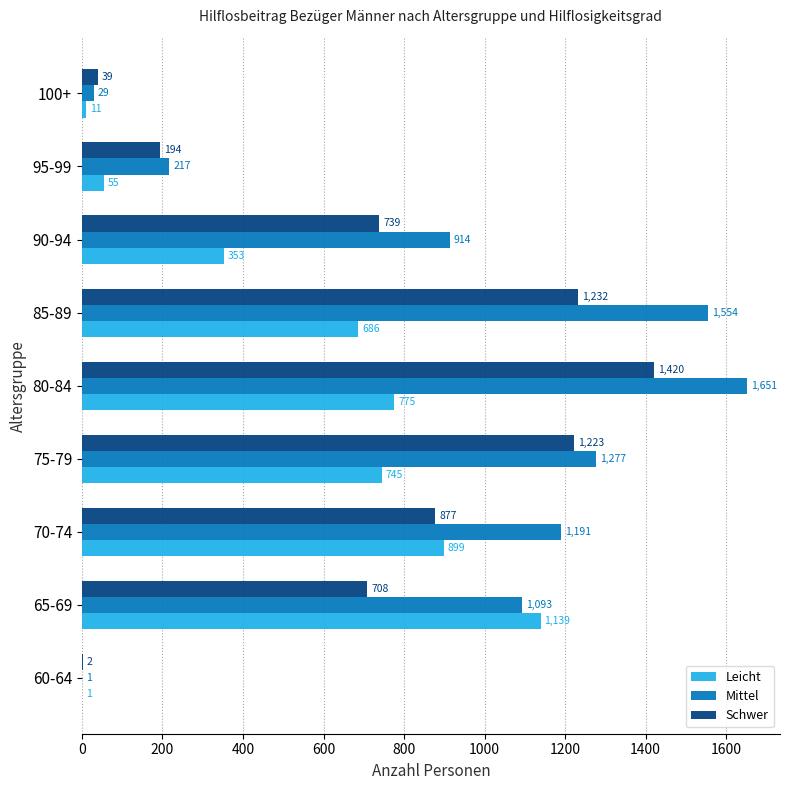

What is the sum of the Mittel values at 60-64 and 95-99?

218